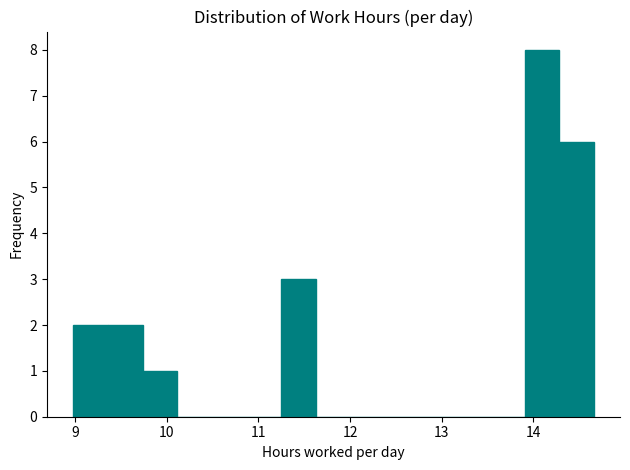

Around what value on the x-axis is the tallest bar? Give the approximate position of its centre, as read against the axis.

14.1